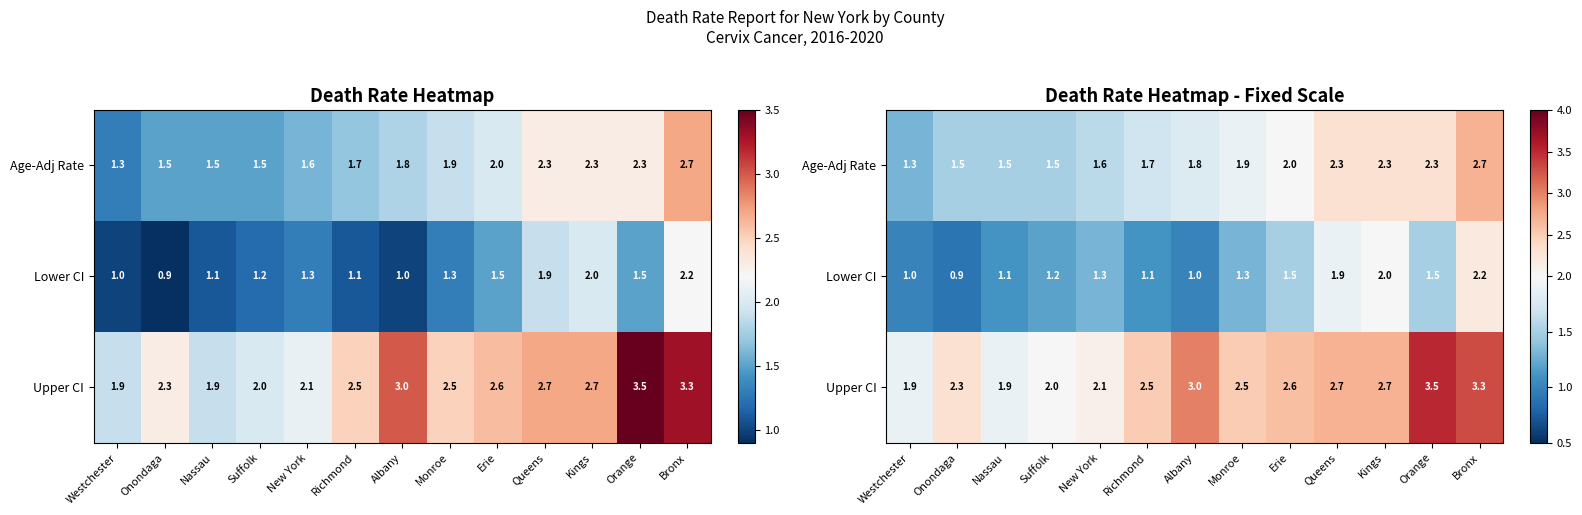

What is the sum of the Lower CI values at Onondaga and Queens?

2.8